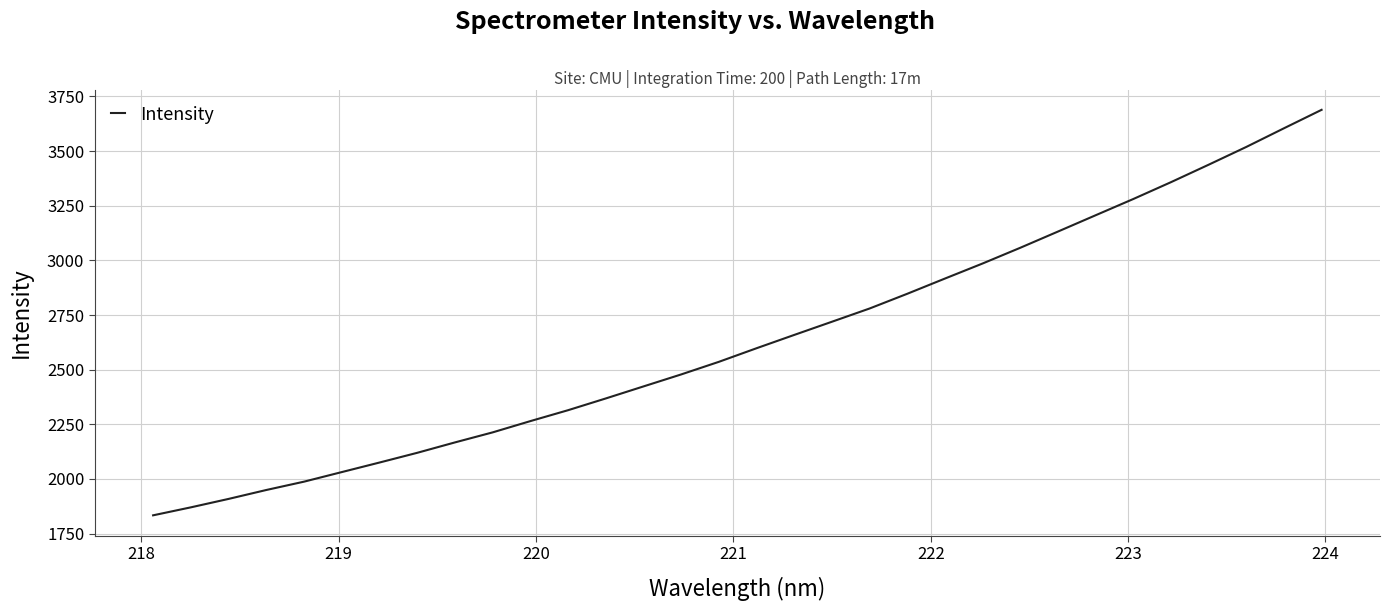

How many lines are shown in the chart?

1